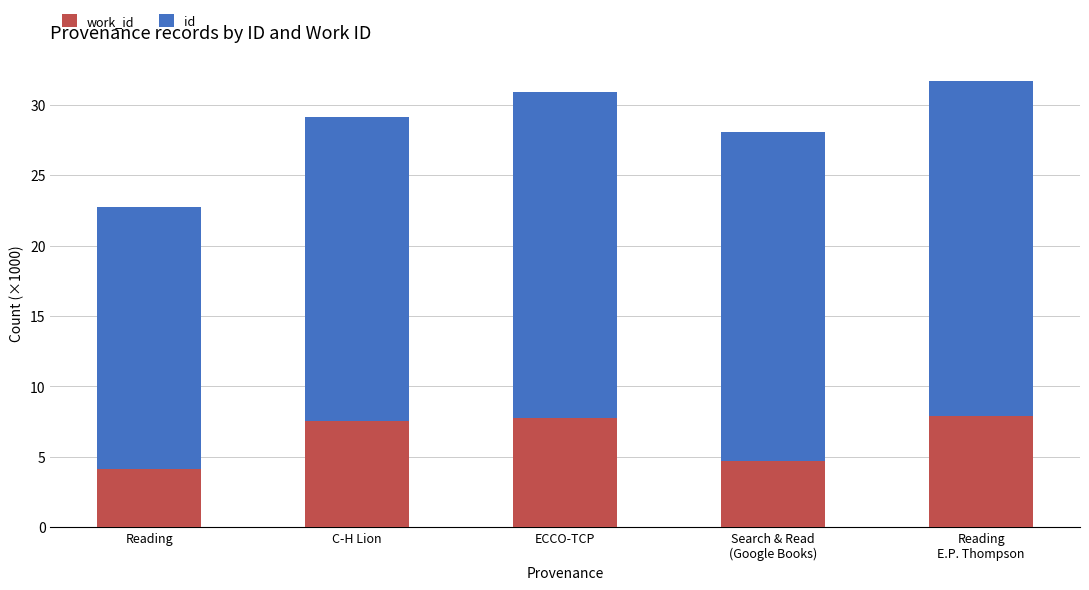

Are the bars horizontal?

No